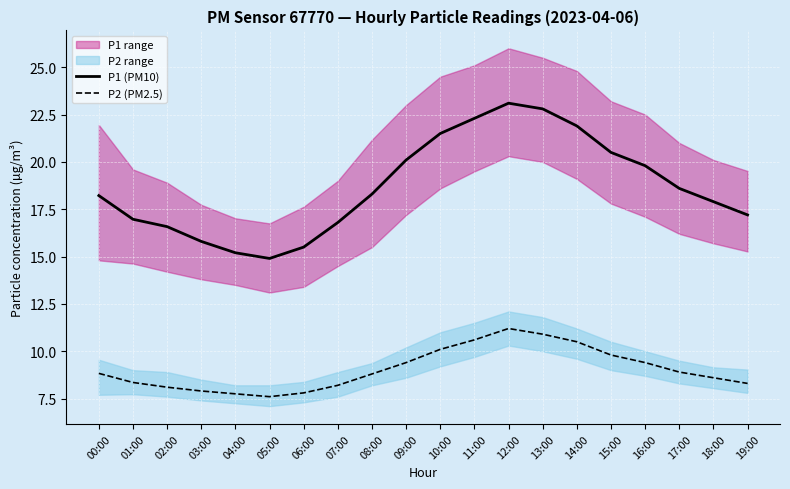

Which label corresponds to the largest value in the chart?

12:00